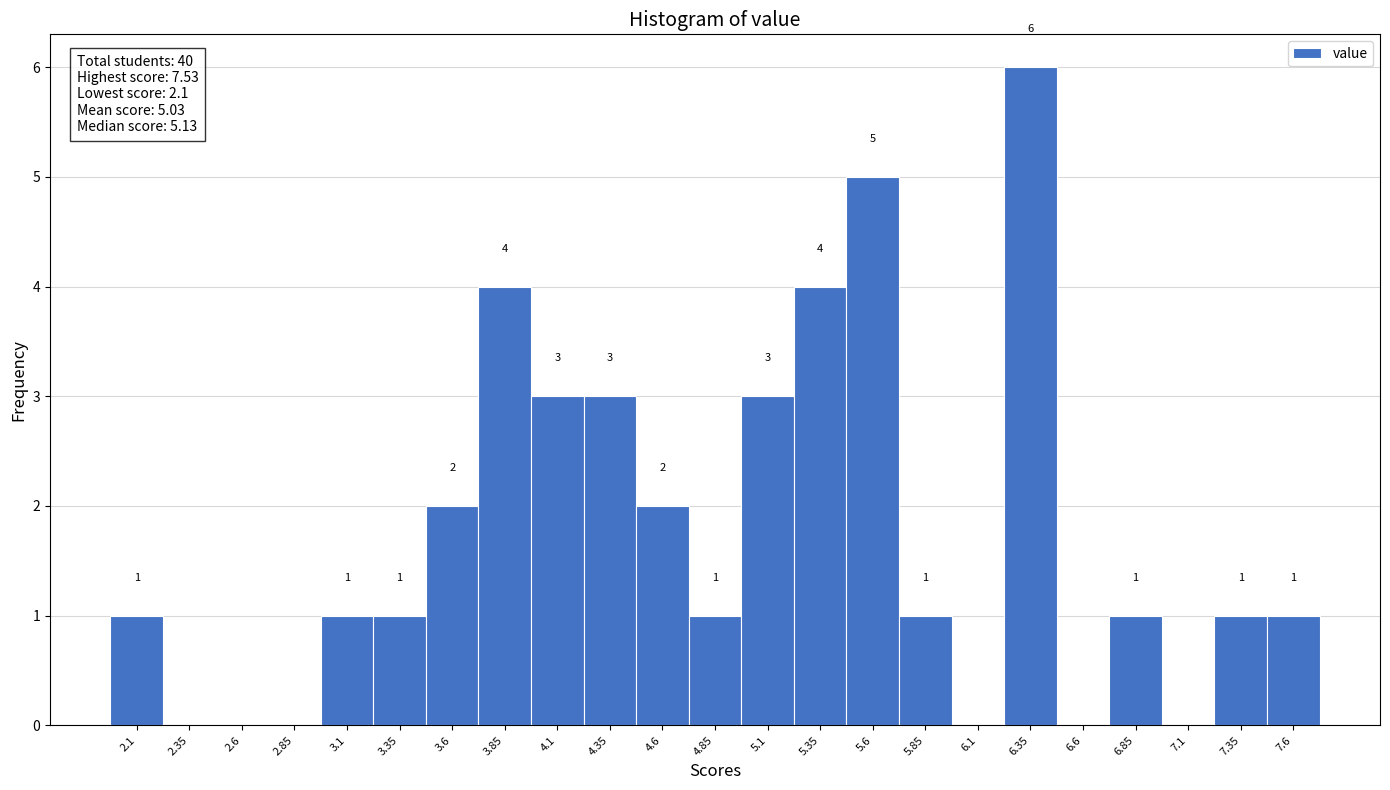

Which range on the x-axis has the tallest bar?

6.225 to 6.475